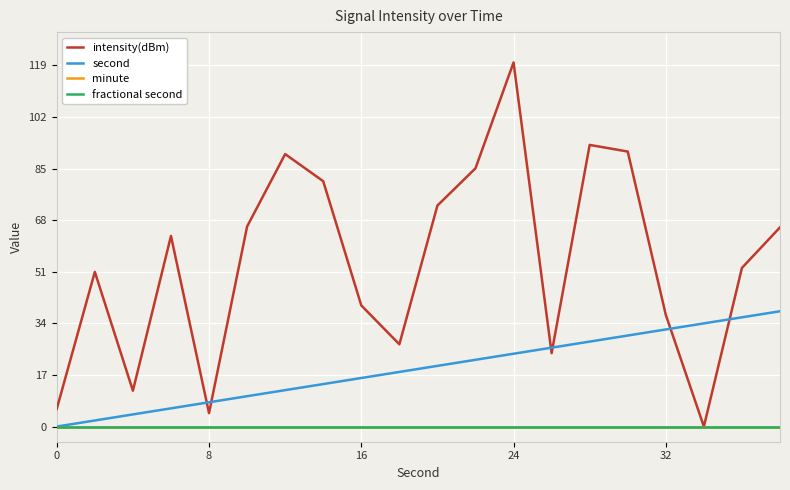

Is this an area chart (filled region under the line)?

No